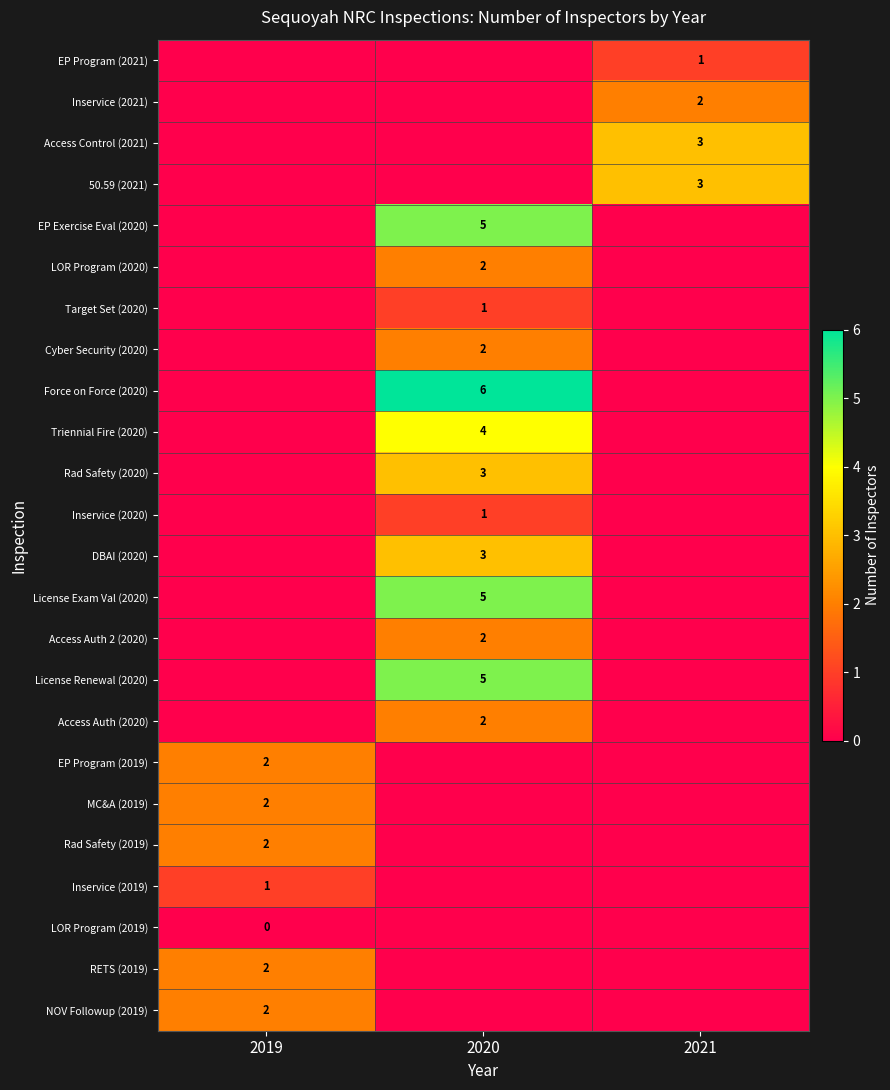

The value of Inservice (2020) at 2020 is 1. True or false?

True